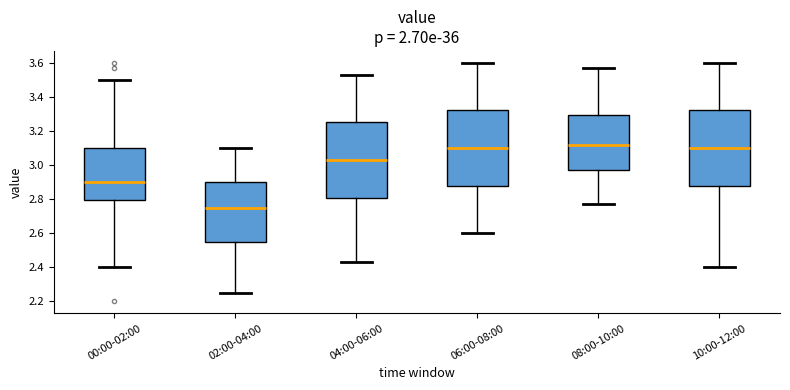

Reading left to right, read every box against the y-axis: the position of its median line, the range the box covers, and the ends of its whiskers. The values are not printed on the chart, so give them approximately, as read against the axis.

00:00-02:00: median 2.90, box 2.80 to 3.10, whiskers 2.40 to 3.50
02:00-04:00: median 2.76, box 2.56 to 2.90, whiskers 2.26 to 3.10
04:00-06:00: median 3.04, box 2.80 to 3.26, whiskers 2.44 to 3.54
06:00-08:00: median 3.10, box 2.88 to 3.32, whiskers 2.60 to 3.60
08:00-10:00: median 3.12, box 2.98 to 3.30, whiskers 2.78 to 3.58
10:00-12:00: median 3.10, box 2.88 to 3.32, whiskers 2.40 to 3.60